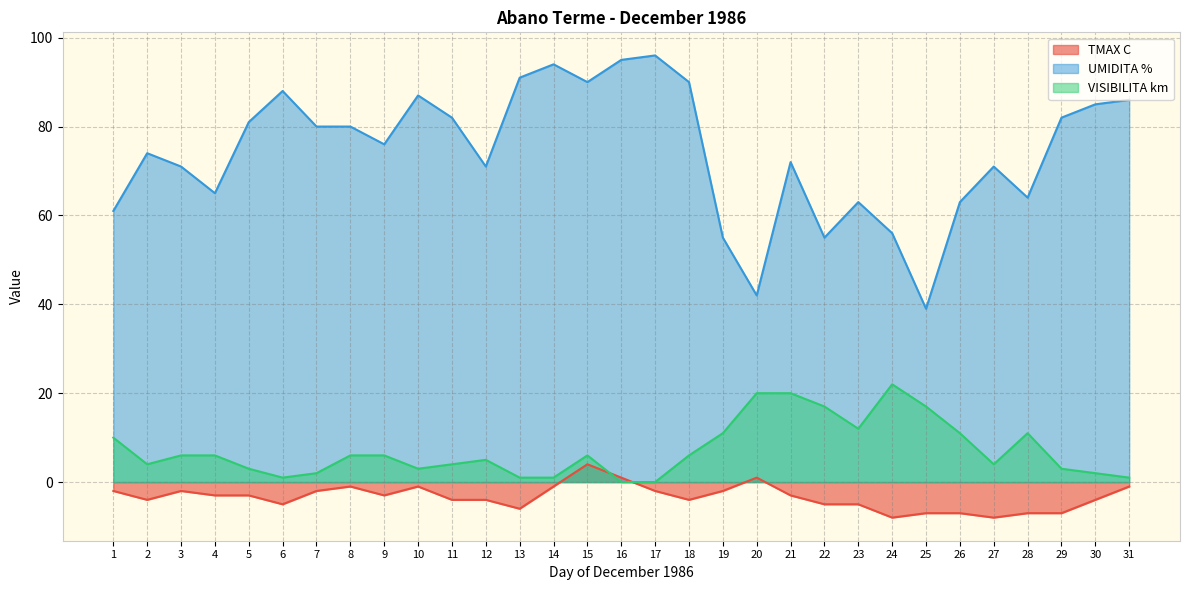

What is the difference between the maximum and second lowest values in the TMAX C series?

12